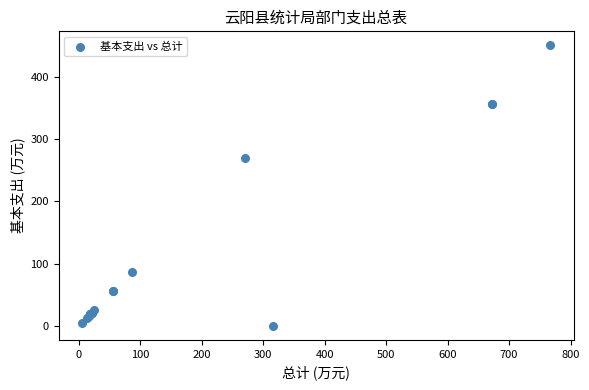

What Y value in the scatter plot is closest to 225?

269.9